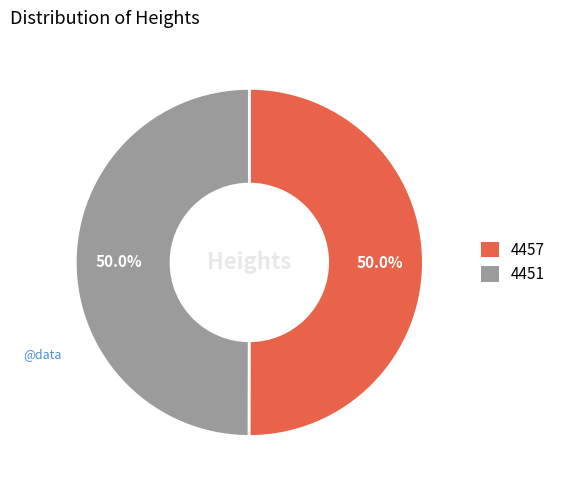

Is it true that 4457 is 55% of the pie?

False